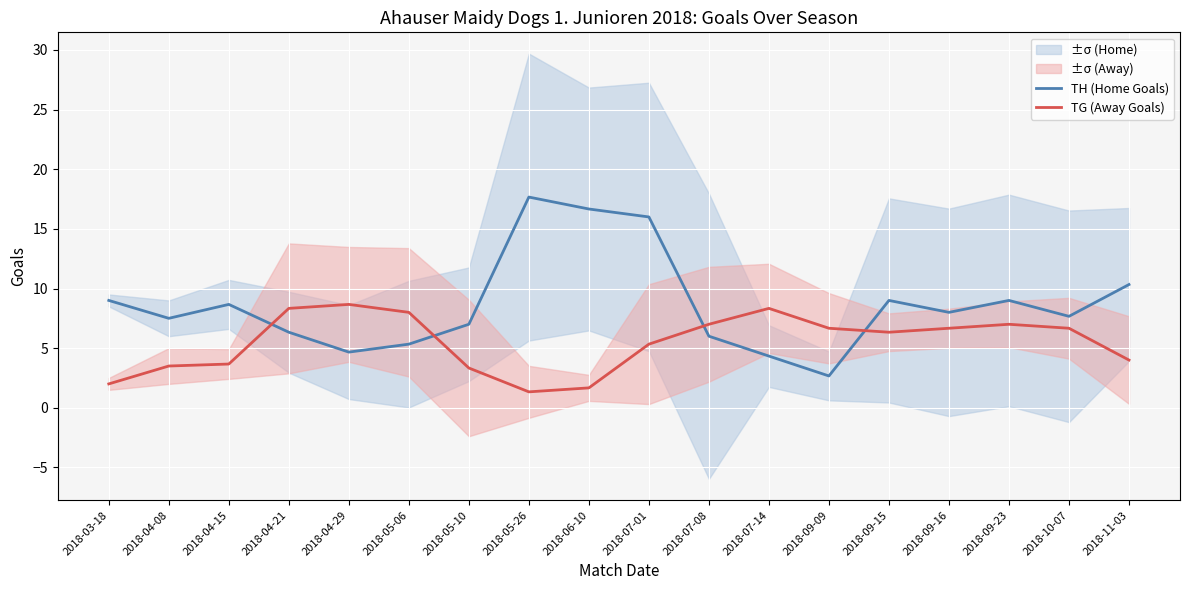

Read the TH (Home Goals) value at 2018-09-23.

9.0